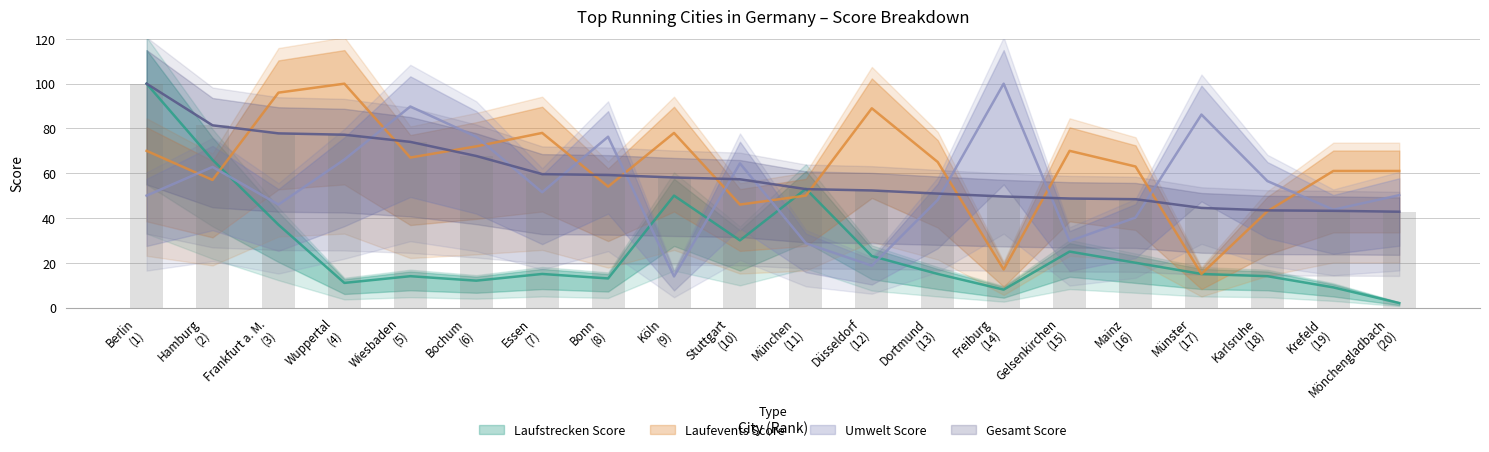

How many groups of bars are there?

20